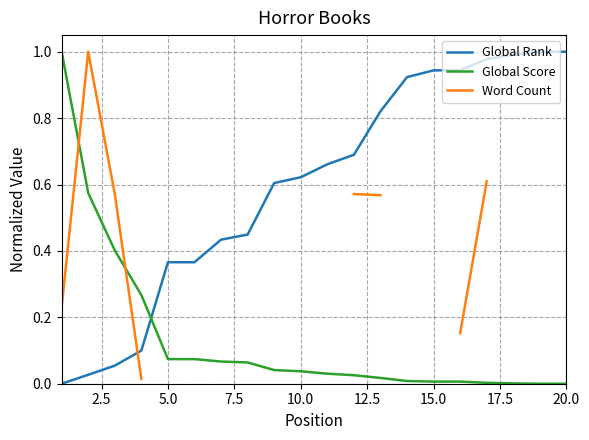

Is this an area chart (filled region under the line)?

No